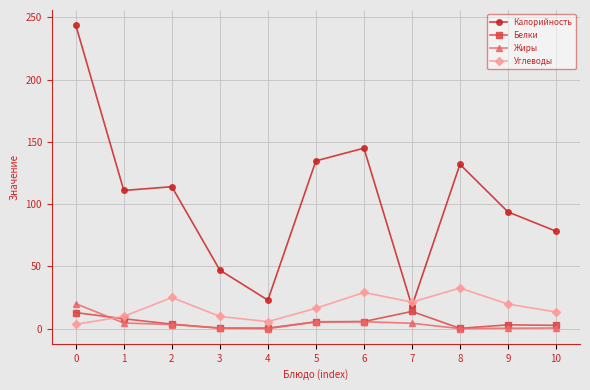

How many intersections are there between Калорийность and Углеводы?

2